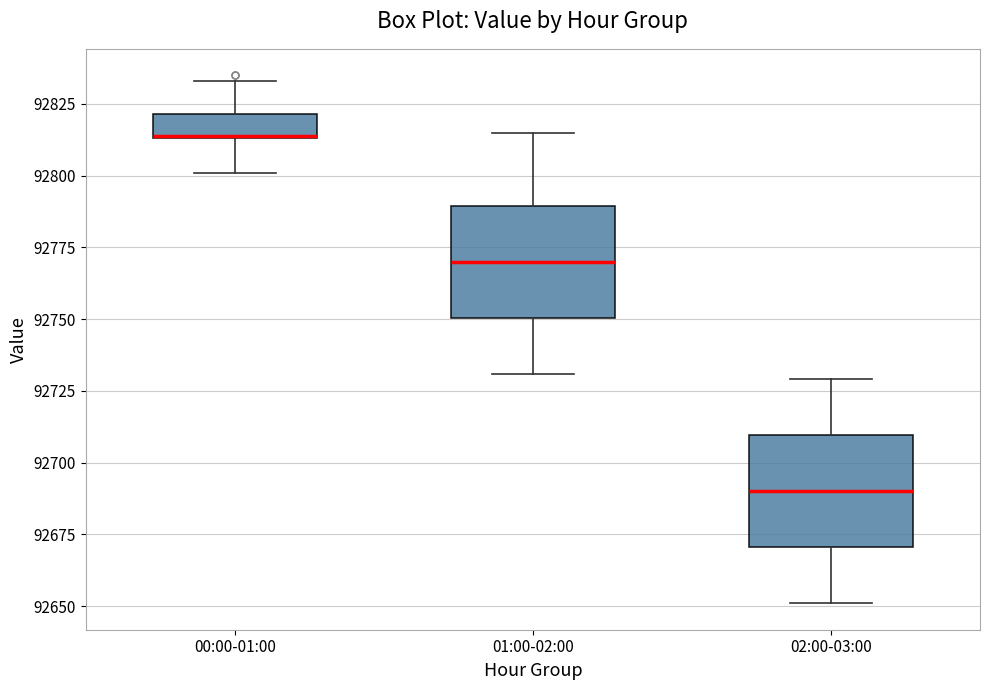

Which box's median line is the lowest?

02:00-03:00